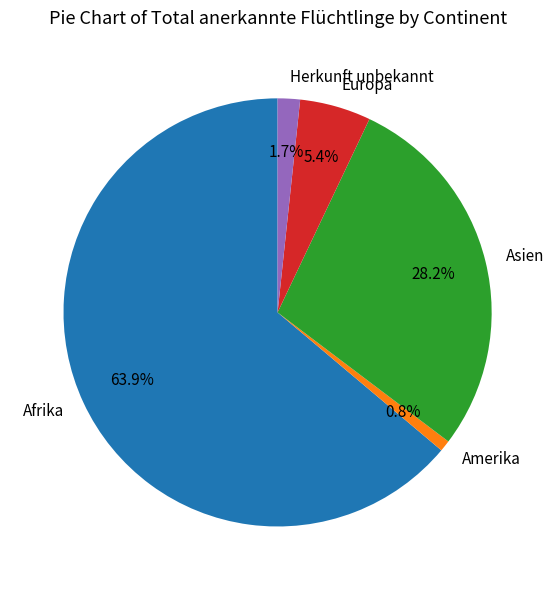

How many slices are in this pie chart?

5